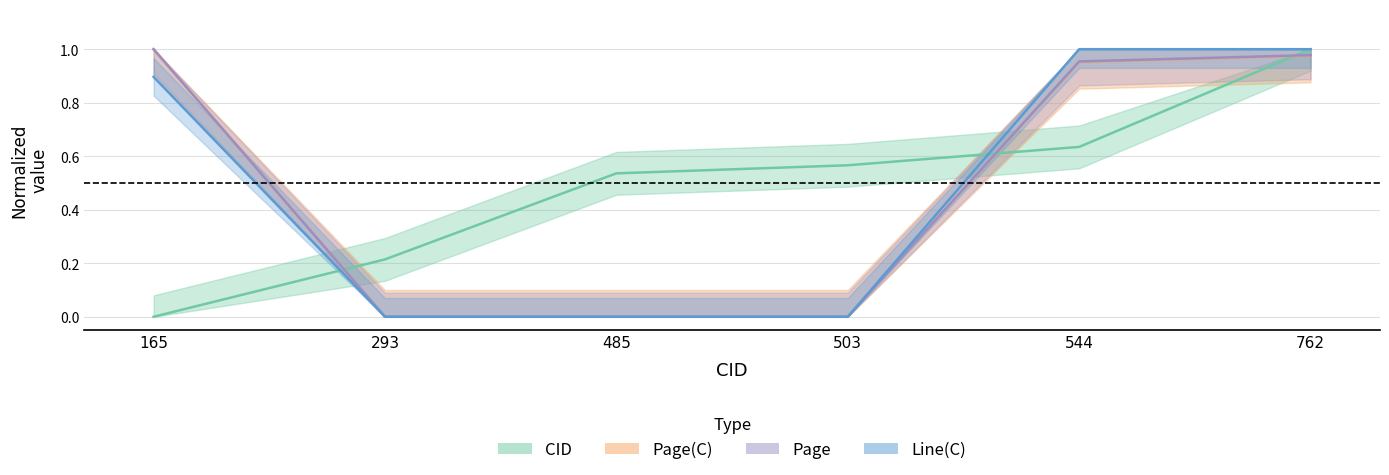

Which label corresponds to the largest value in the chart?

762